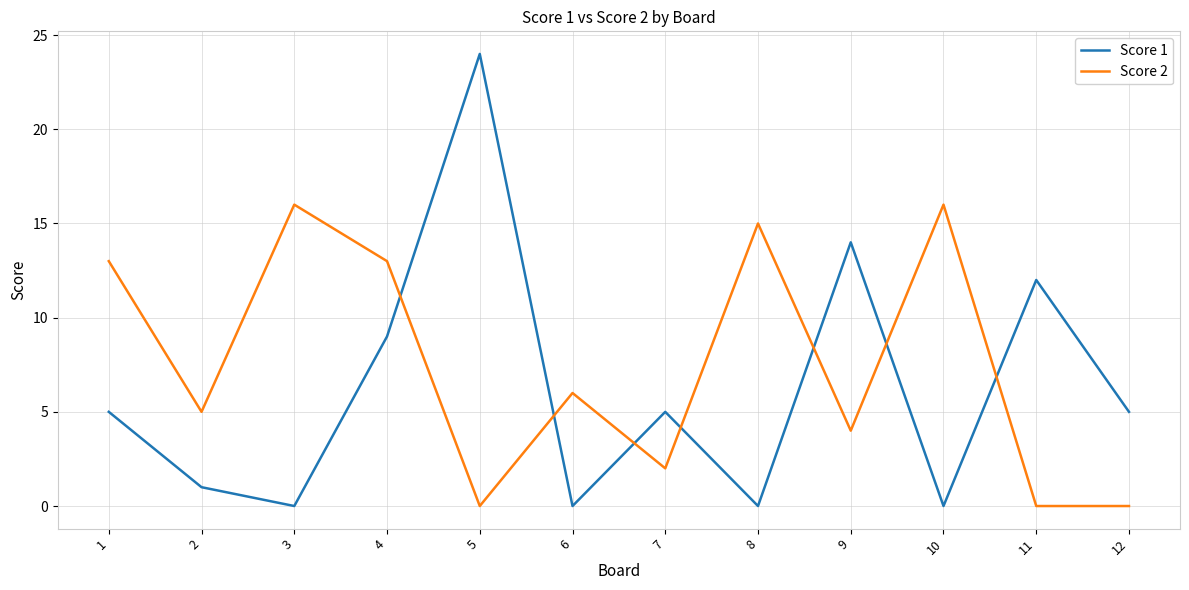

At which category does the chart reach its peak across all series?

5